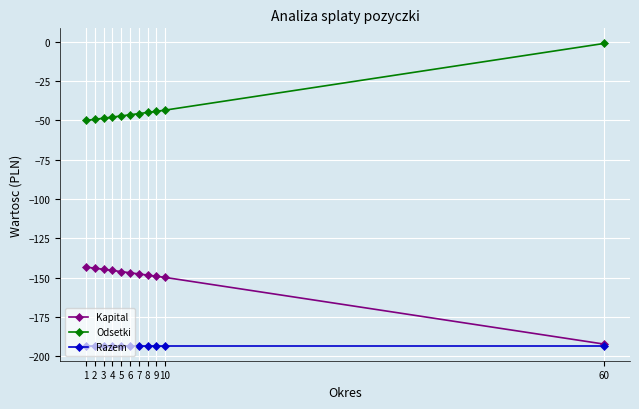

What is the spread (max minus min) of values at 4?

145.5